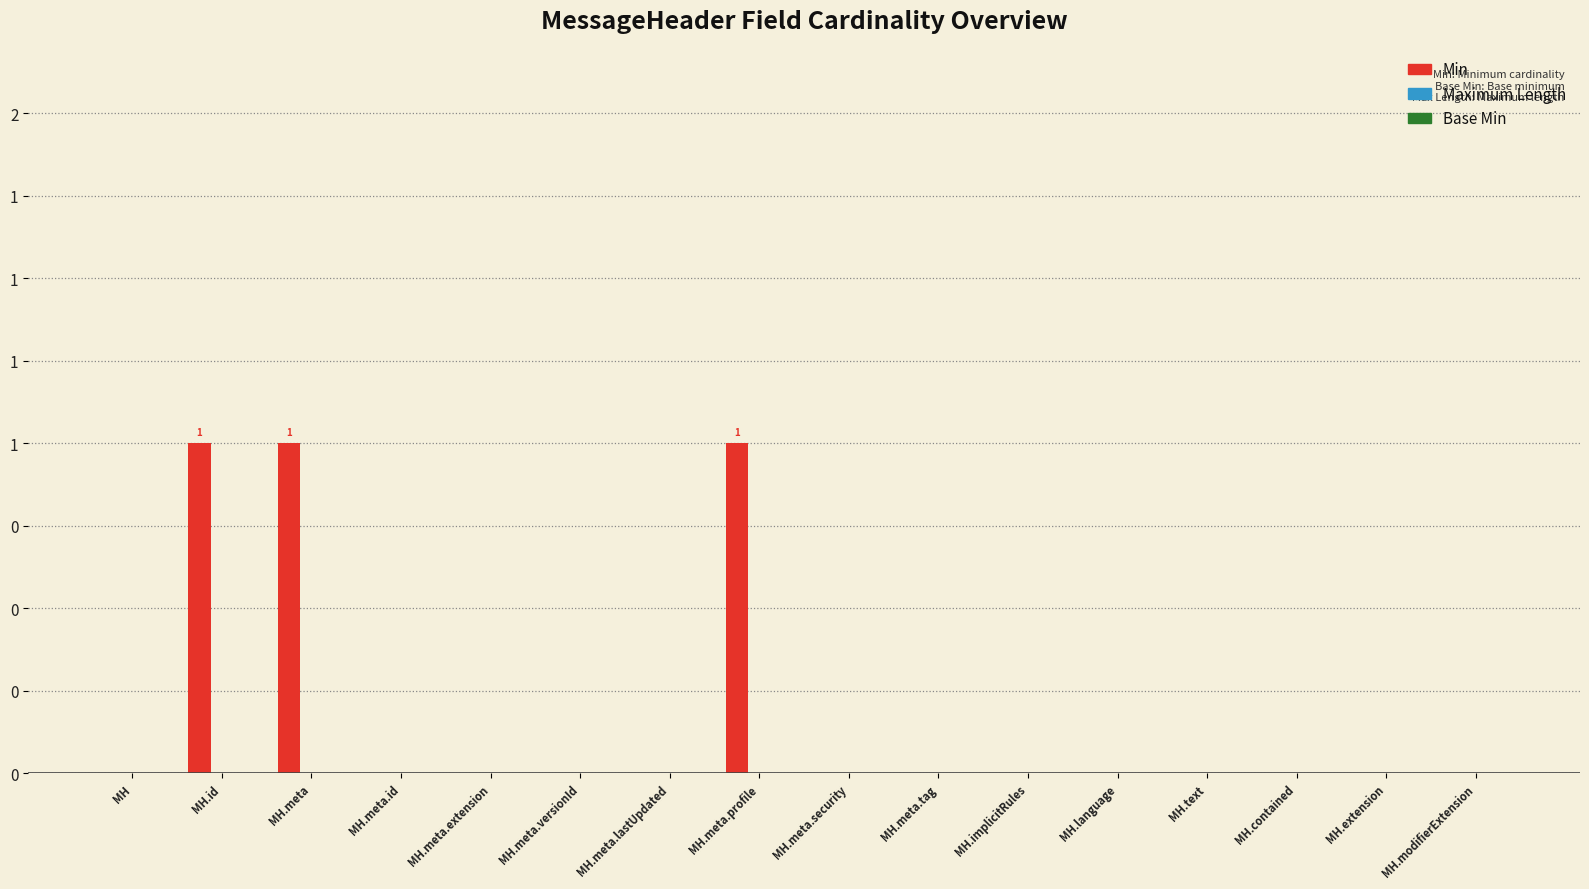

What is the label of the 14th bar from the left?

MH.contained